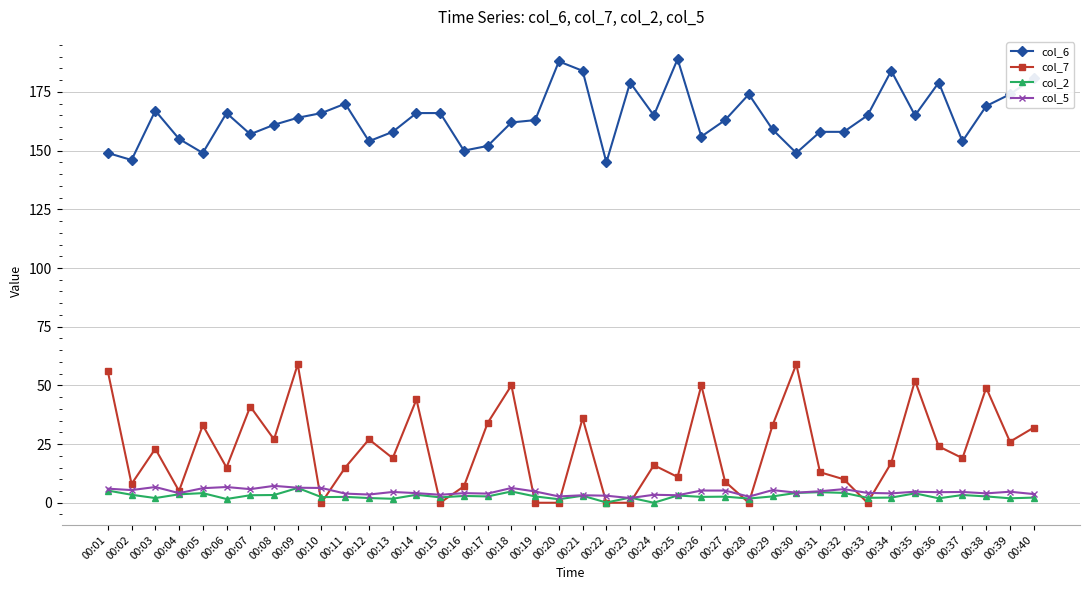

At which category is the sum across all series the highest?

00:09